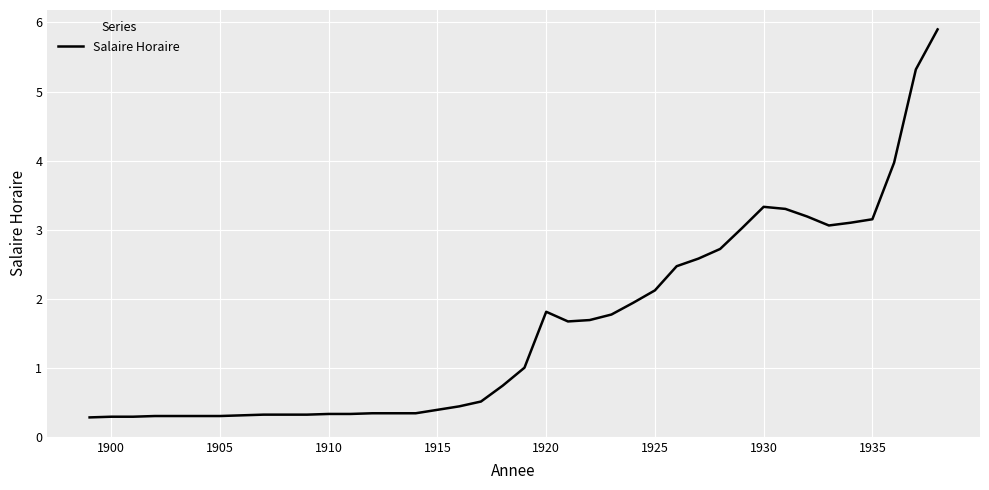

What is the difference between the maximum and minimum values?

5.6